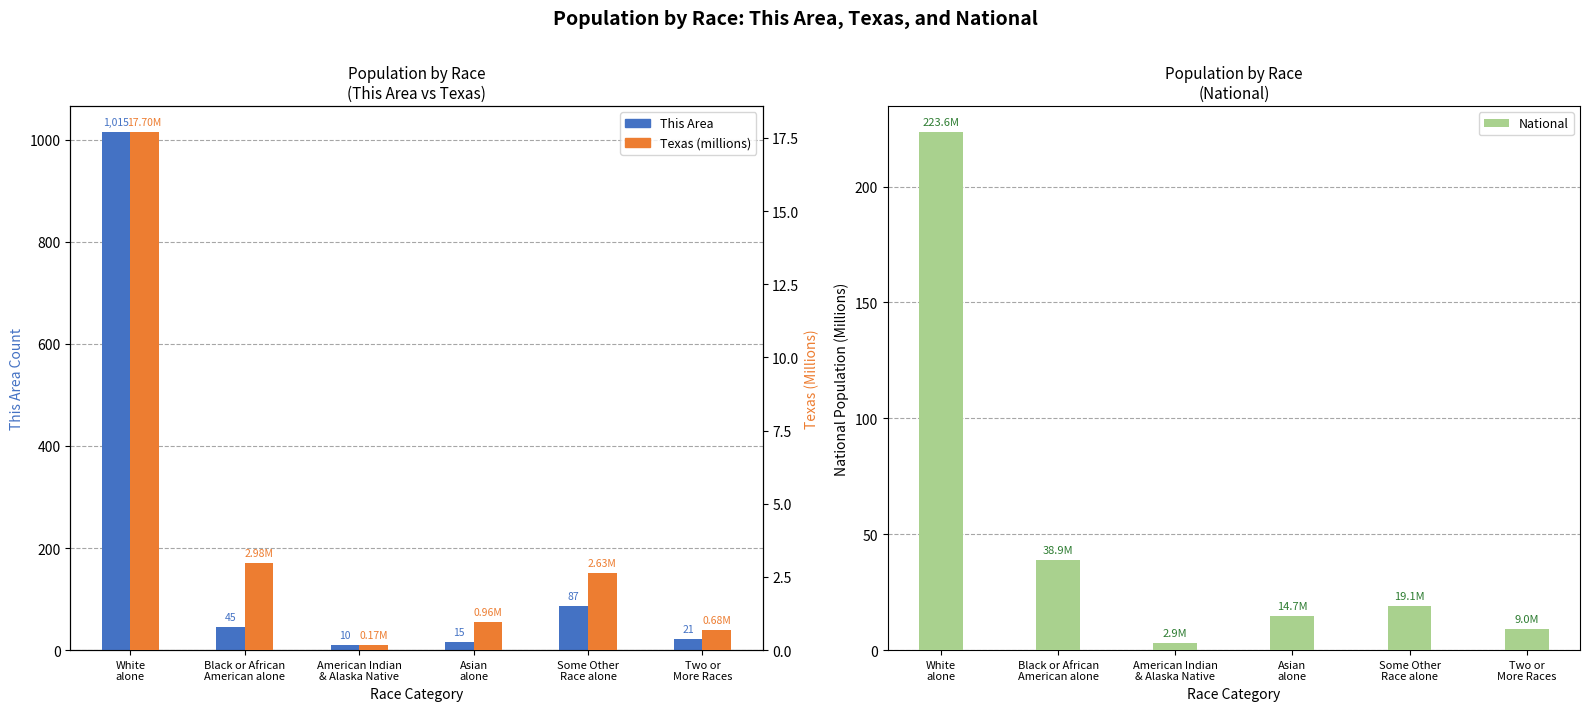

Rank the series at Black or African
American alone from lowest to highest value.

Texas (millions), National, This Area